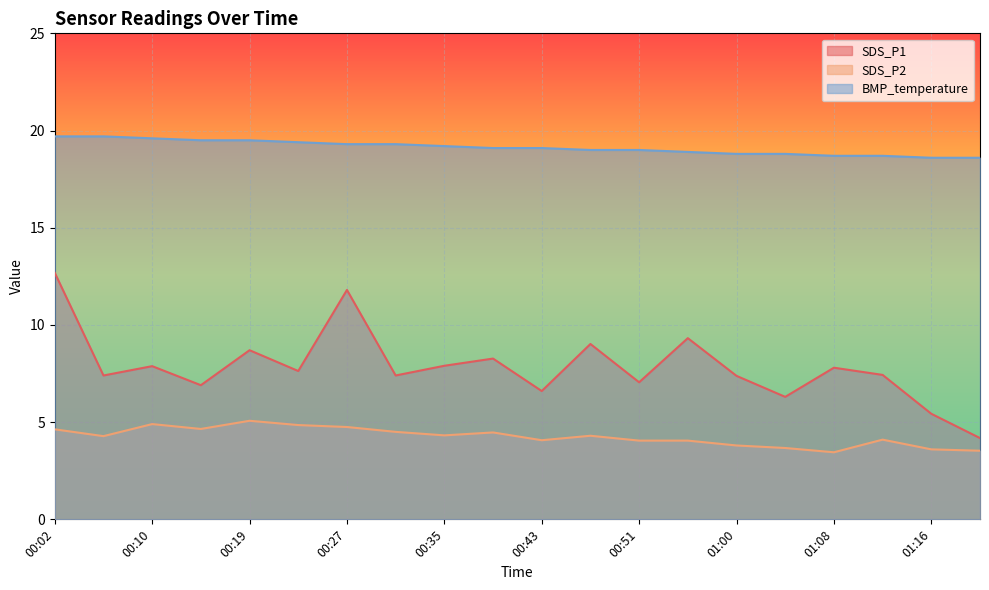

What is the difference between the SDS_P2 values at 00:19 and 00:43?

1.0